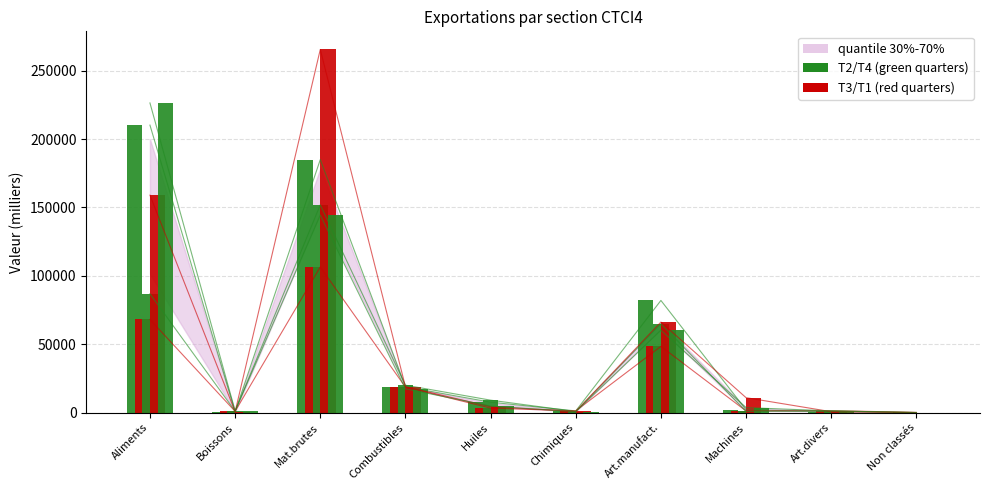

What is the spread (max minus min) of values at Mat.brutes?

159054.9